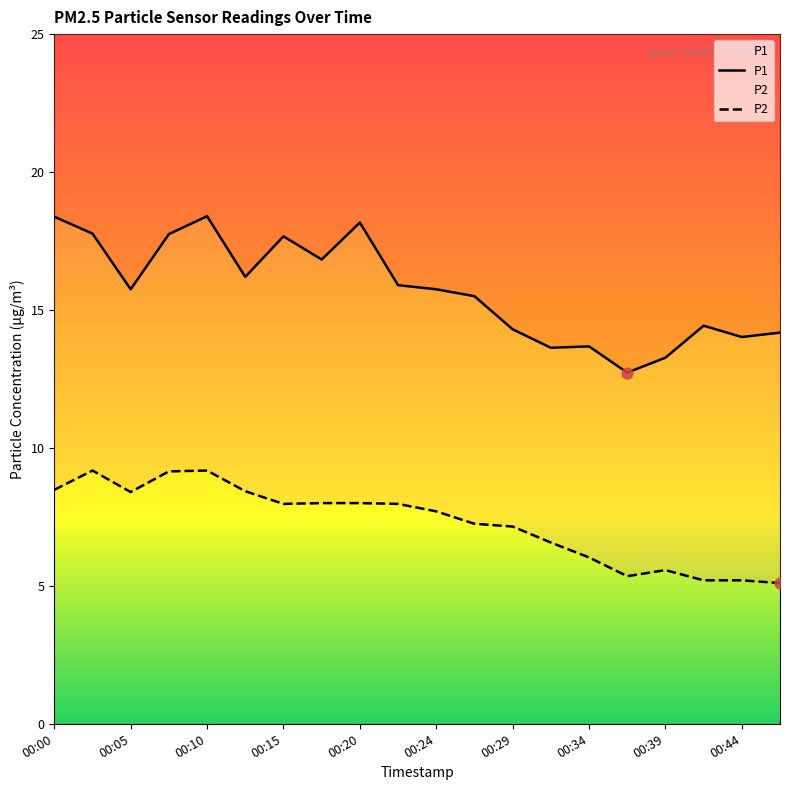

Which series contains the lowest Y value?

P2